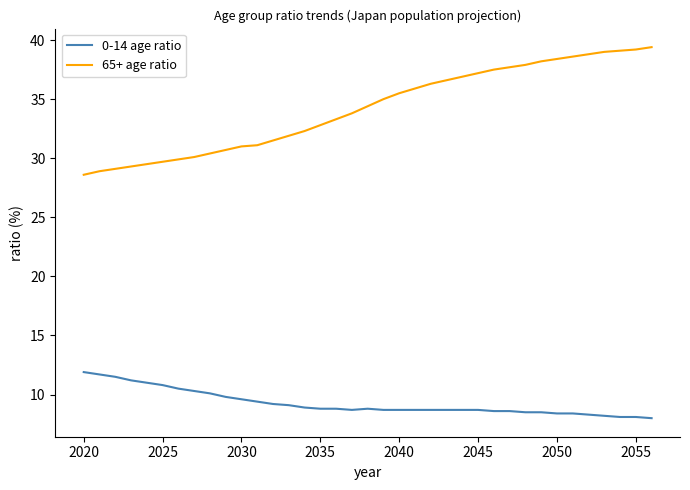

List the series in order of their peak value, lowest first.

0-14 age ratio, 65+ age ratio